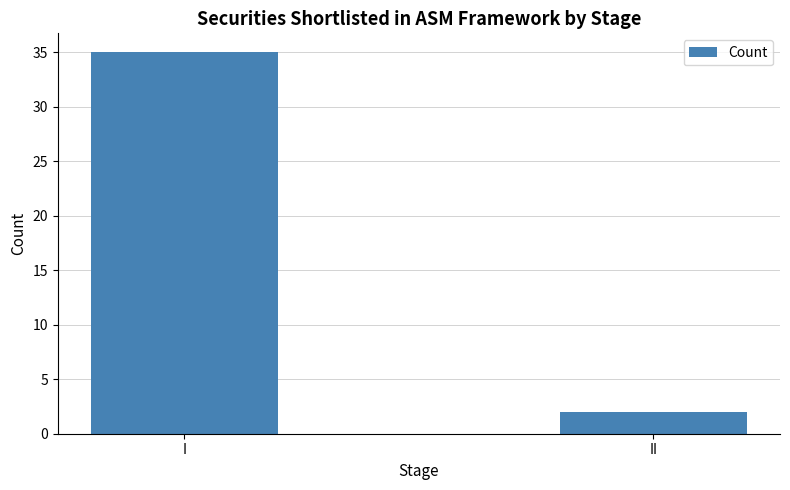

List the labels in order of value, largest first.

I, II